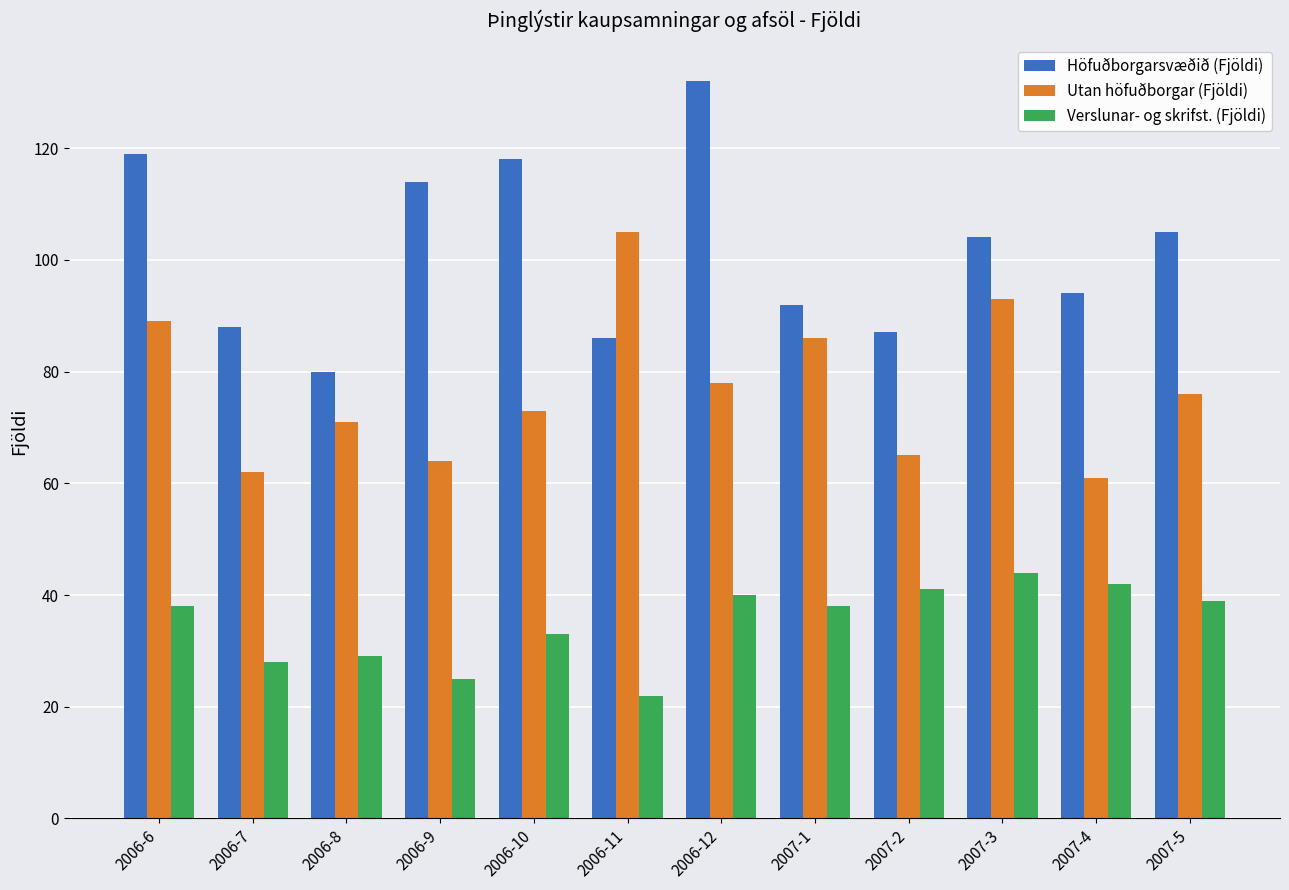

What is the average value of the Verslunar- og skrifst. (Fjöldi) series?

35